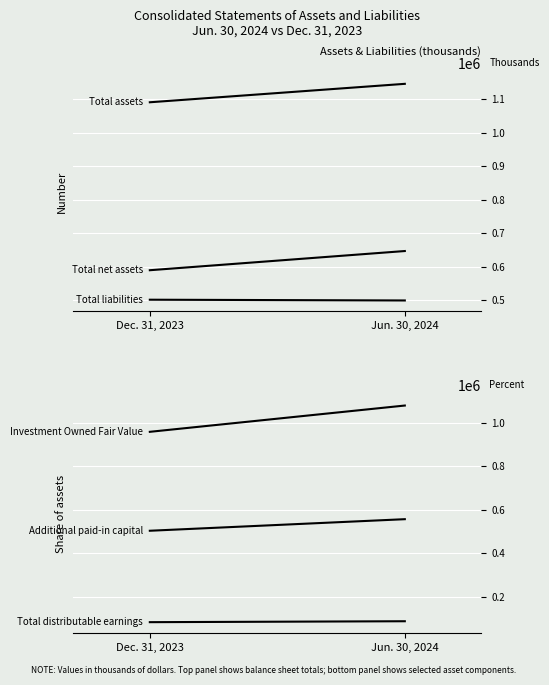

Count the Total distributable
earnings values in the range 85145 to 89401.

2